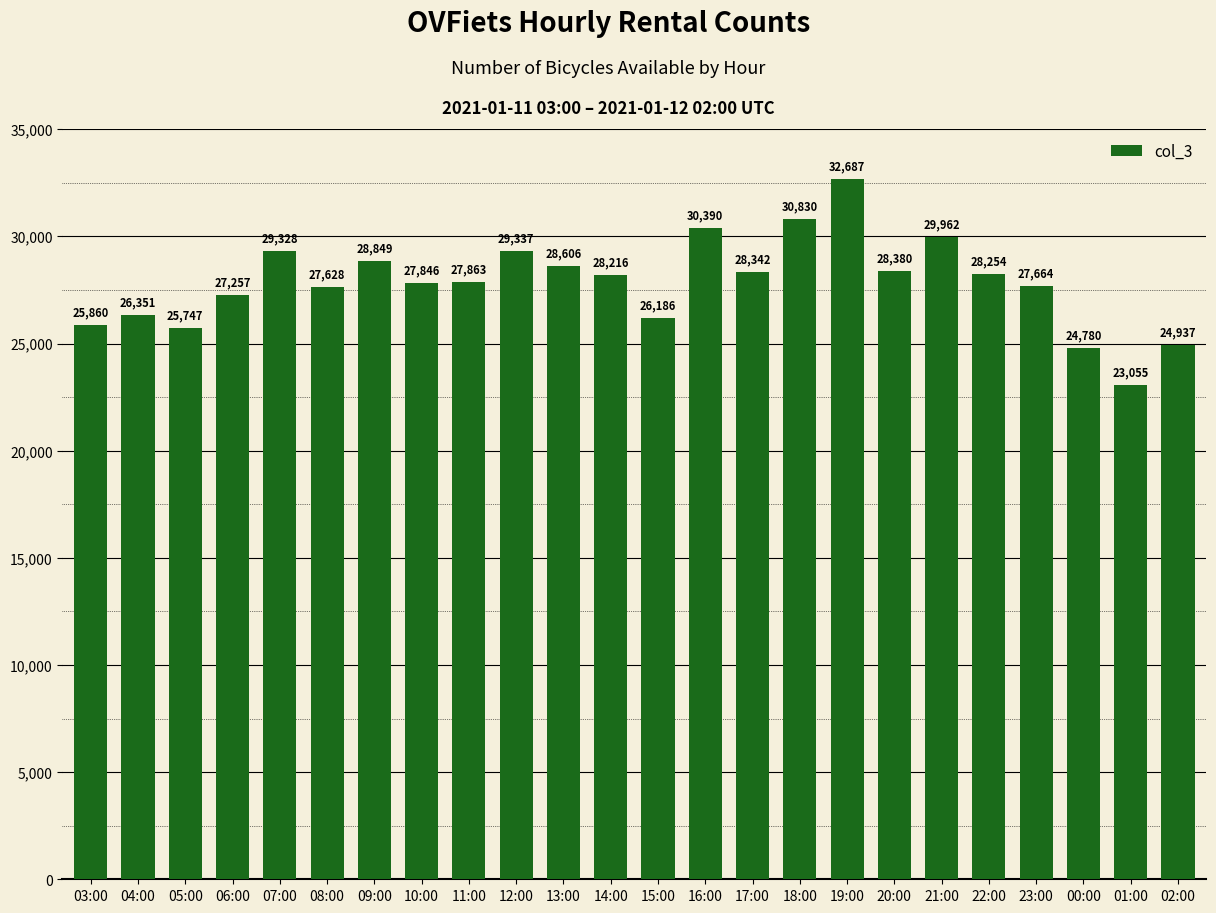

Reading left to right, transcribe all the data shown in this chart.

25860	26351	25747	27257	29328	27628	28849	27846	27863	29337	28606	28216	26186	30390	28342	30830	32687	28380	29962	28254	27664	24780	23055	24937